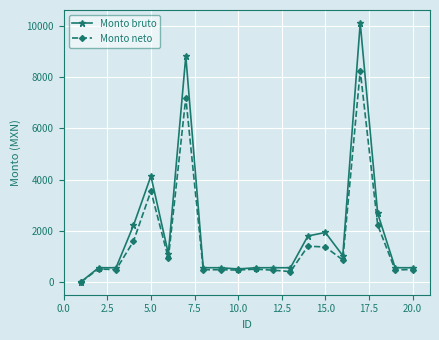

Which series has the largest total across all categories?

Monto bruto